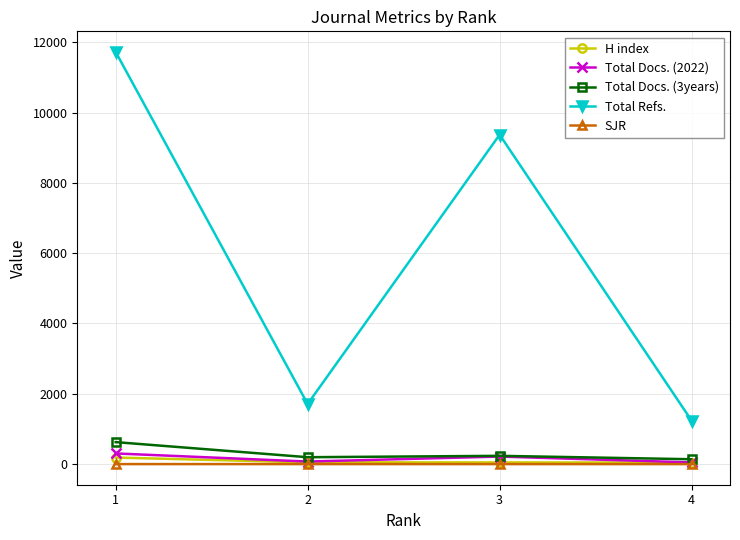

At which label does Total Refs. first exceed 9369?

1